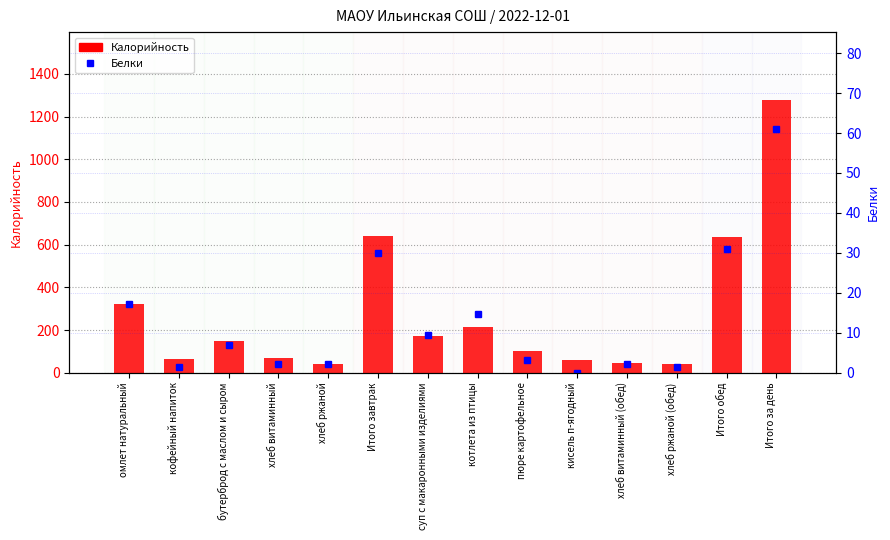

How many values in the Калорийность series exceed 149?

6